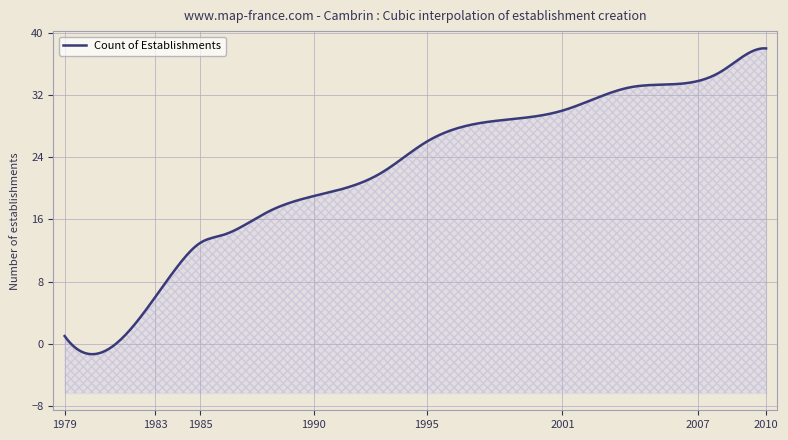

Where does the data first go above 25?

1994